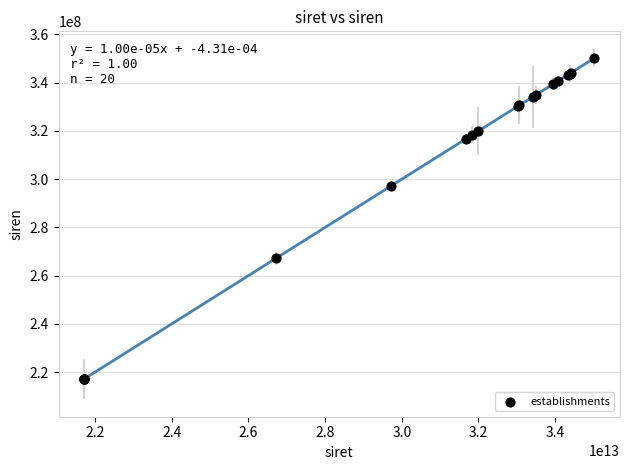

What Y value in the scatter plot is closest to 283719392?

297201584